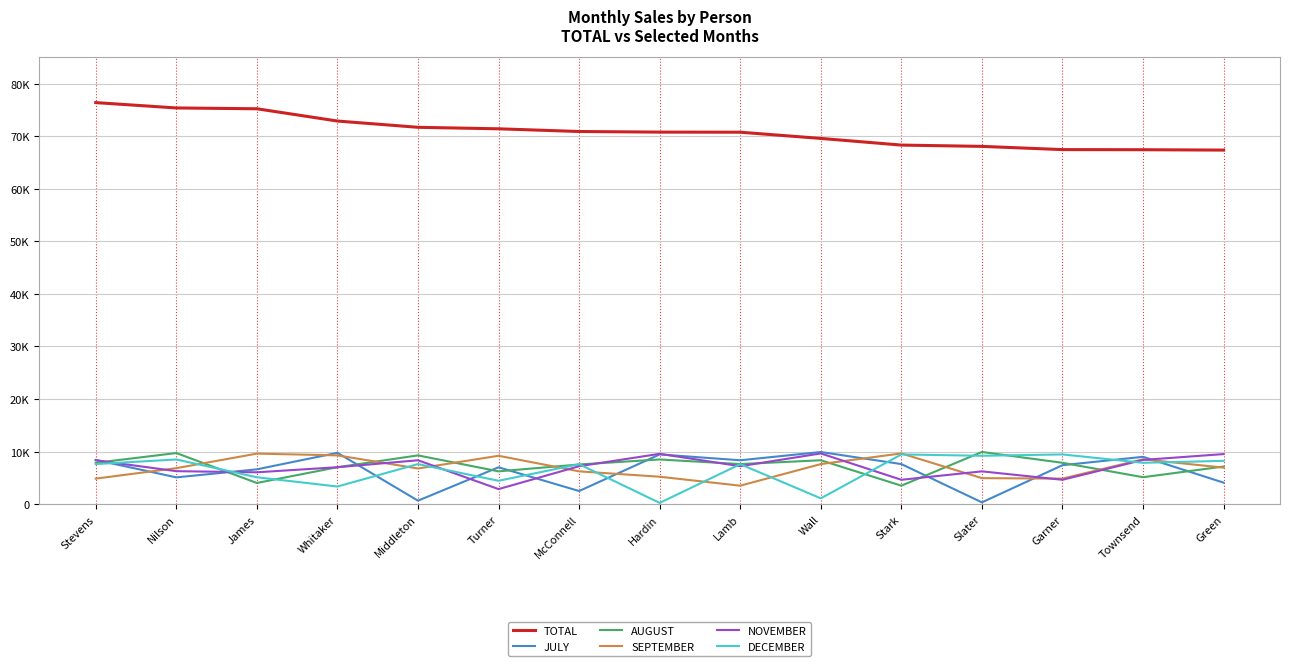

Does the chart display data point markers on the line(s)?

No